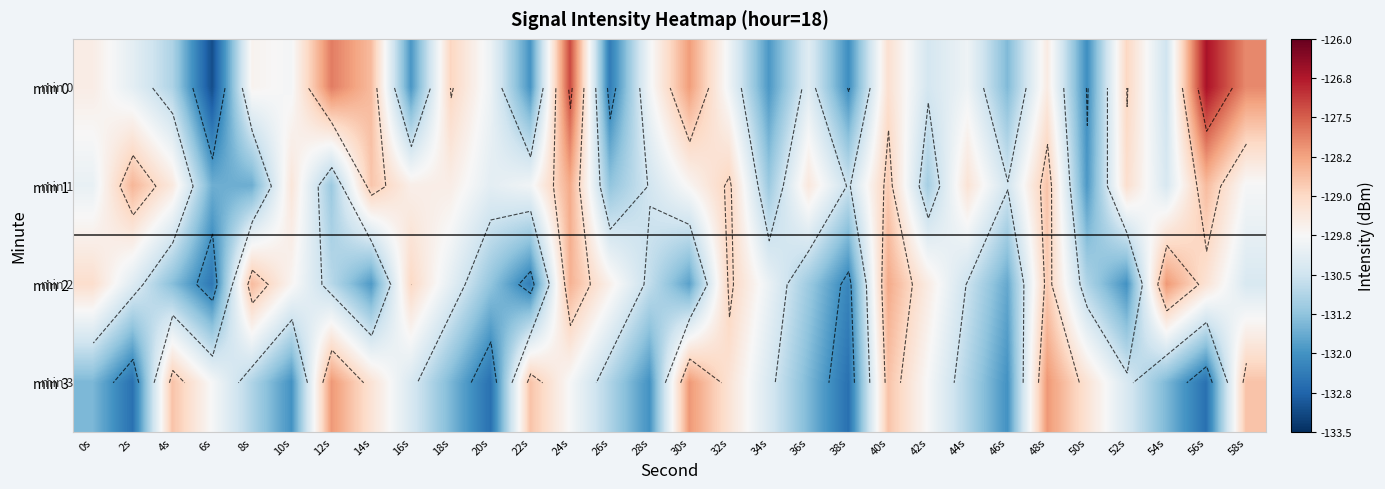

What is the spread (max minus min) of values at 36s?

2.1